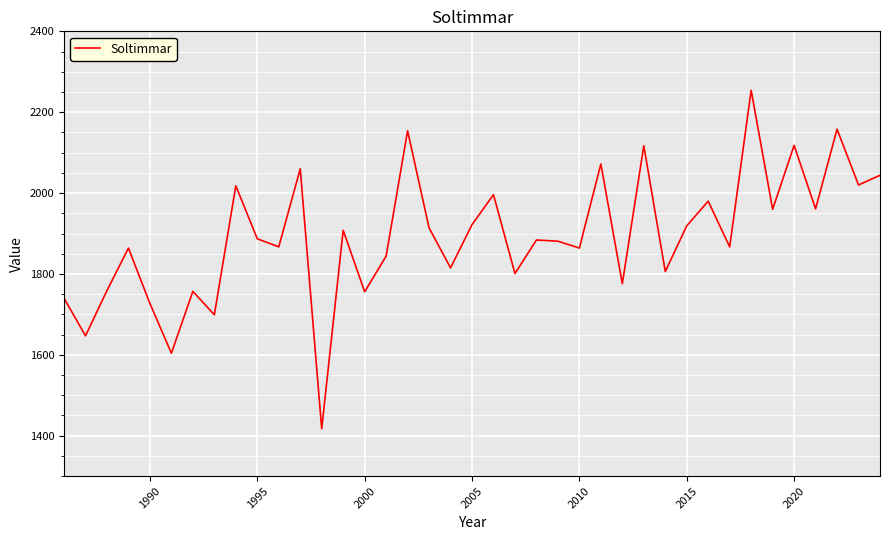

What is the greatest value displayed?

2254